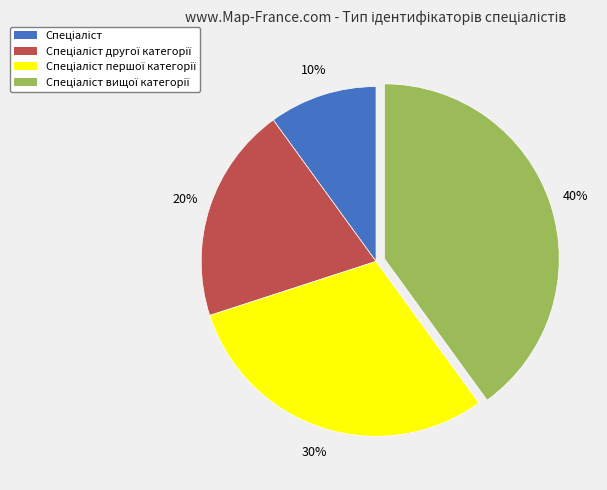

To the nearest percent, what is the average slice percentage?

25%